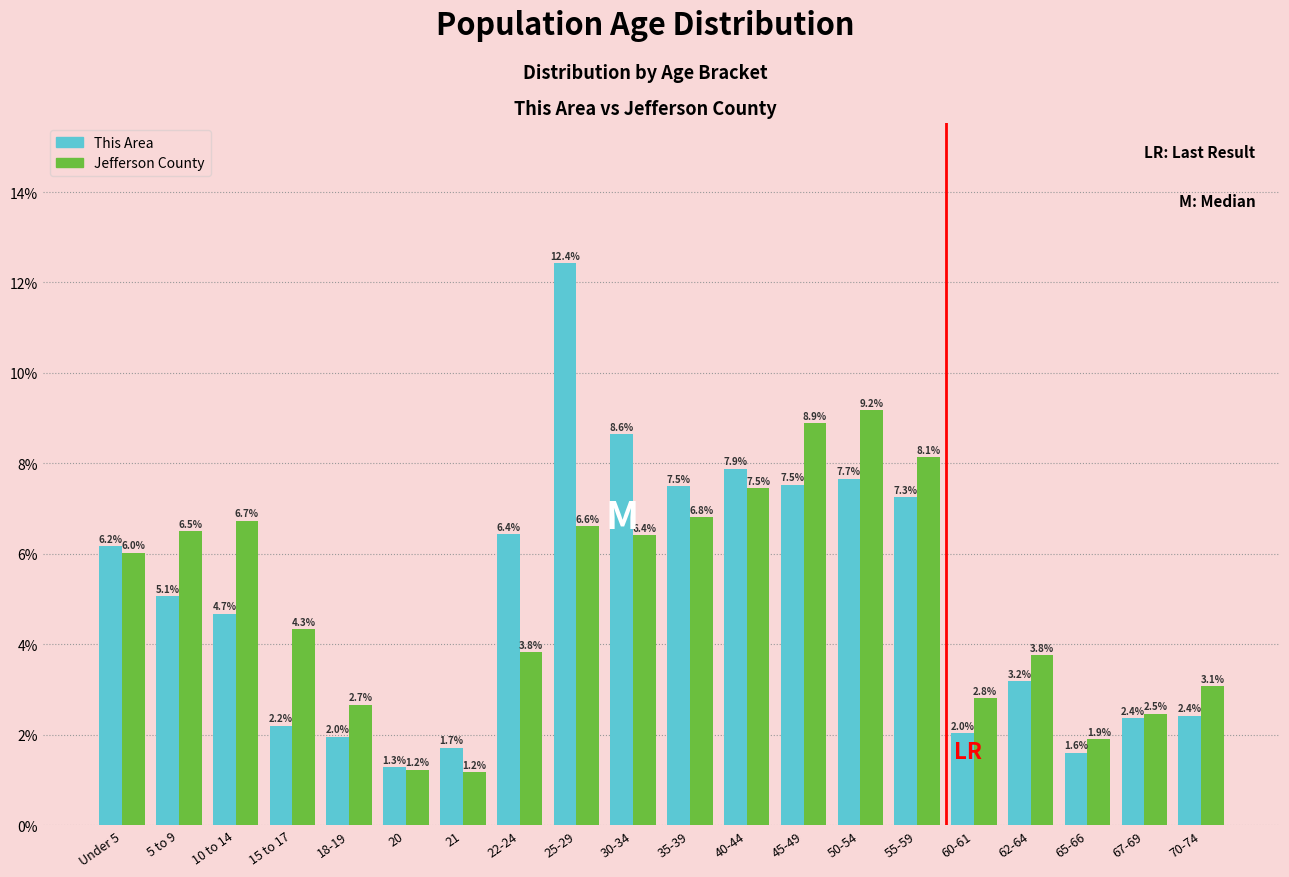

Reading left to right, extract all data points from this chart.

This Area: Under 5=6.2	5 to 9=5.1	10 to 14=4.7	15 to 17=2.2	18-19=2.0	20=1.3	21=1.7	22-24=6.4	25-29=12.4	30-34=8.6	35-39=7.5	40-44=7.9	45-49=7.5	50-54=7.7	55-59=7.3	60-61=2.0	62-64=3.2	65-66=1.6	67-69=2.4	70-74=2.4
Jefferson County: Under 5=6.0	5 to 9=6.5	10 to 14=6.7	15 to 17=4.3	18-19=2.7	20=1.2	21=1.2	22-24=3.8	25-29=6.6	30-34=6.4	35-39=6.8	40-44=7.5	45-49=8.9	50-54=9.2	55-59=8.1	60-61=2.8	62-64=3.8	65-66=1.9	67-69=2.5	70-74=3.1